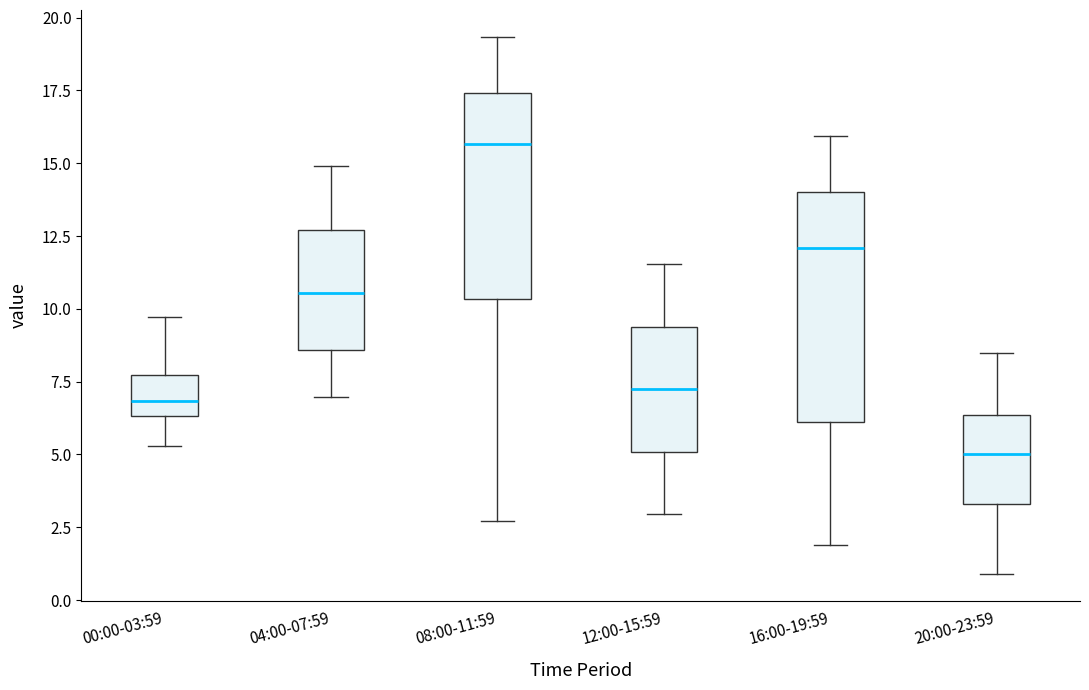

Comparing the boxes themselves (not the whiskers), which one is the tallest?

16:00-19:59